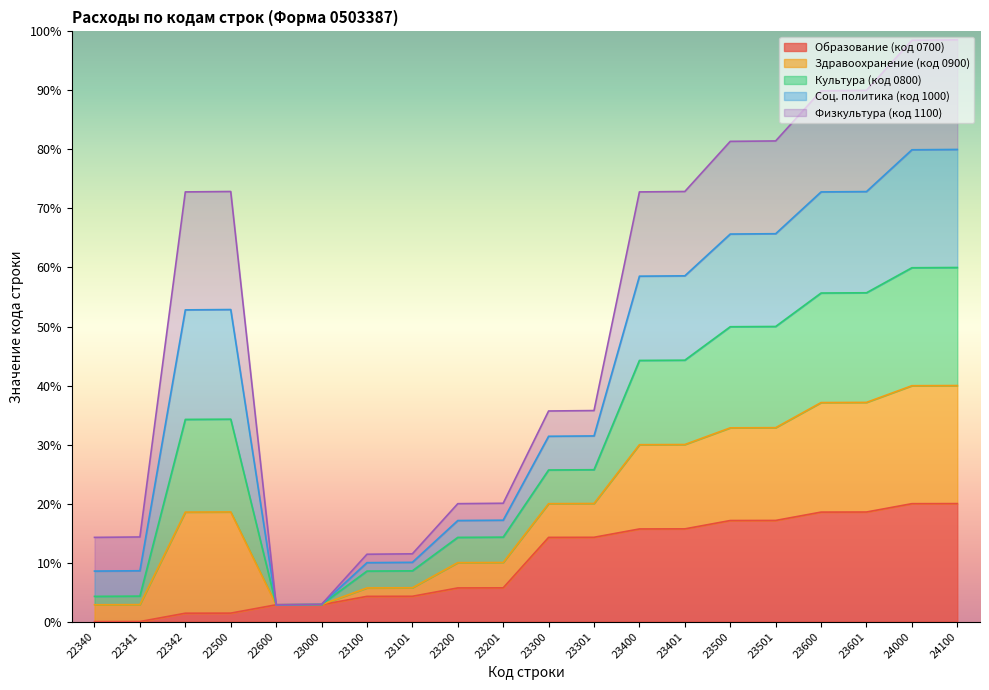

Is it true that Образование (код 0700) equals 14.3 at 23301?

True